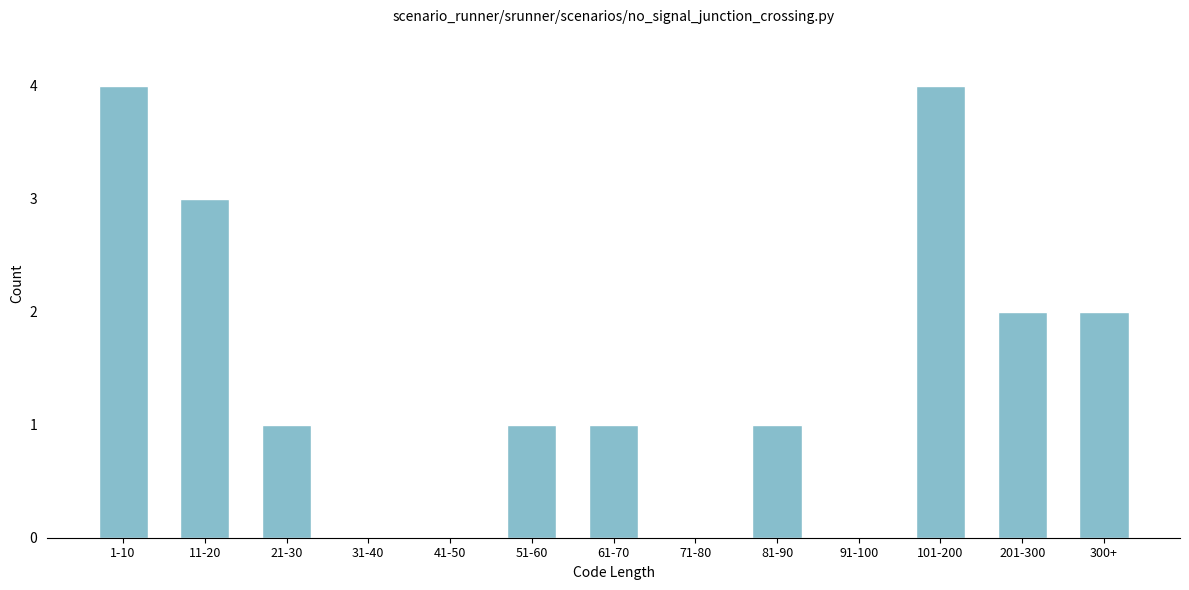

Reading left to right, what are all the values shown in this chart?

1-10=4	11-20=3	21-30=1	31-40=0	41-50=0	51-60=1	61-70=1	71-80=0	81-90=1	91-100=0	101-200=4	201-300=2	300+=2